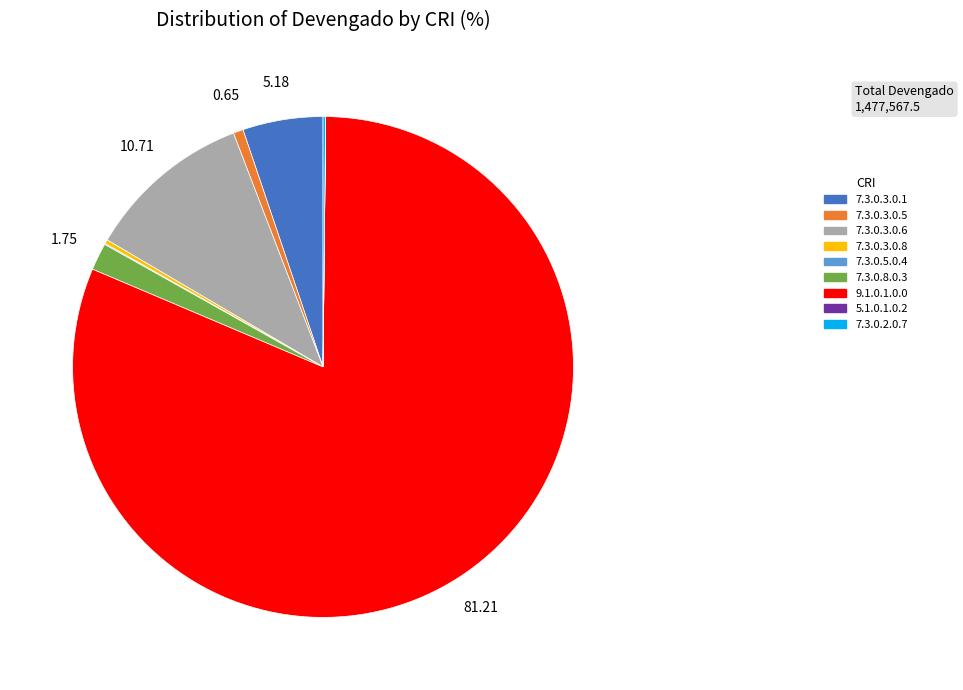

Is the sum of 7.3.0.8.0.3 and 7.3.0.3.0.6 greater than half?

No